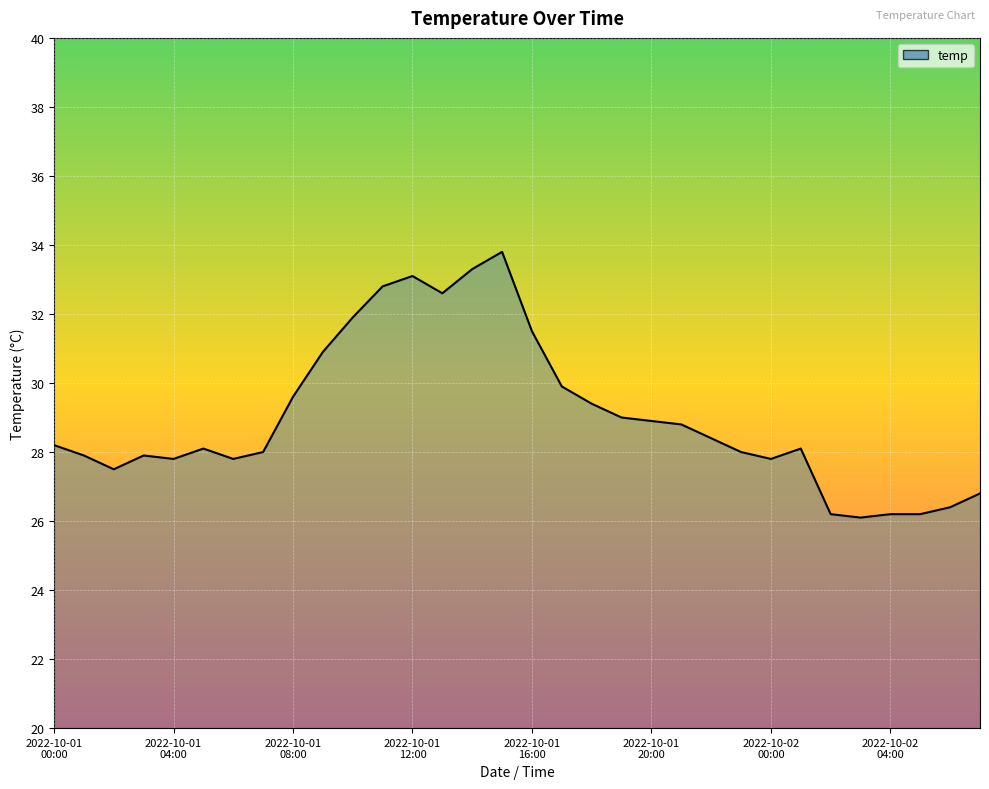

What is the average value?

29.0